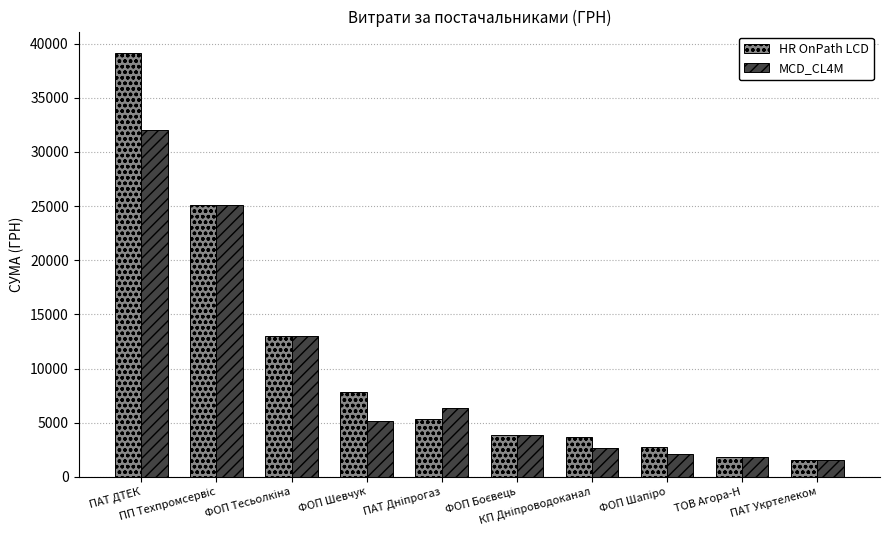

List the series in order of their peak value, highest first.

HR OnPath LCD, MCD_CL4M